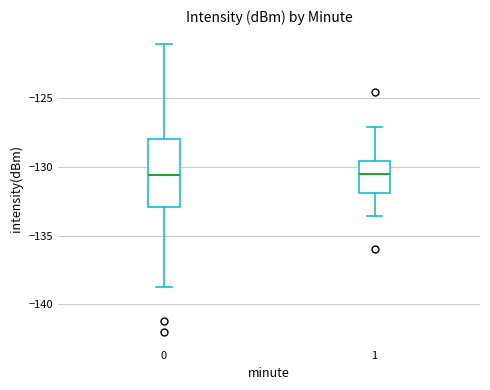

Reading left to right, transcribe this box plot: for each box, give where its median line is, the range the box spans, and where its two whiskers end, as read against the y-axis. The values are not printed on the chart, so give them approximately, as read against the axis.

0: median -130.5, box -133.0 to -128.0, whiskers -139.0 to -121.0
1: median -130.5, box -132.0 to -129.5, whiskers -133.5 to -127.0